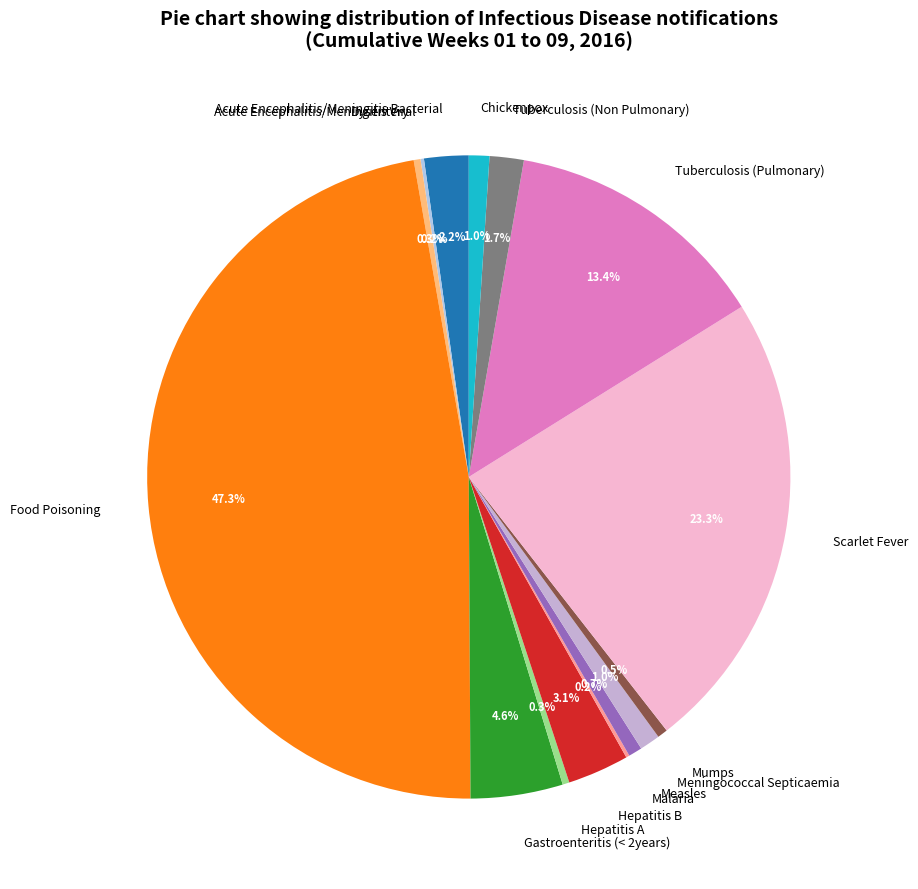

To the nearest percent, what is the average slice percentage?

7%